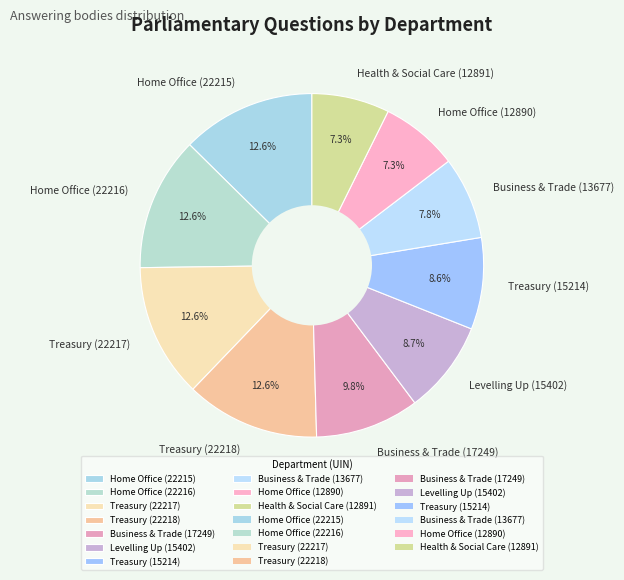

Combined, what portion of the pie is Treasury (22218) and Treasury (22217)?

25.2%